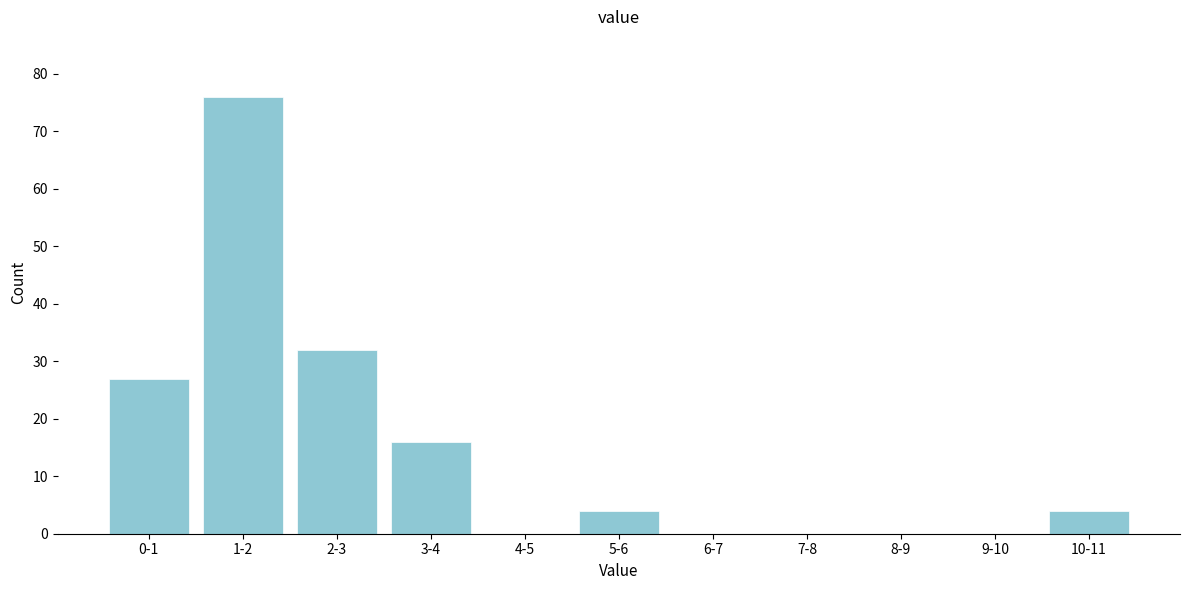

Reading right to left, what are all the values shown in this chart?

10-11=4	9-10=0	8-9=0	7-8=0	6-7=0	5-6=4	4-5=0	3-4=16	2-3=32	1-2=76	0-1=27